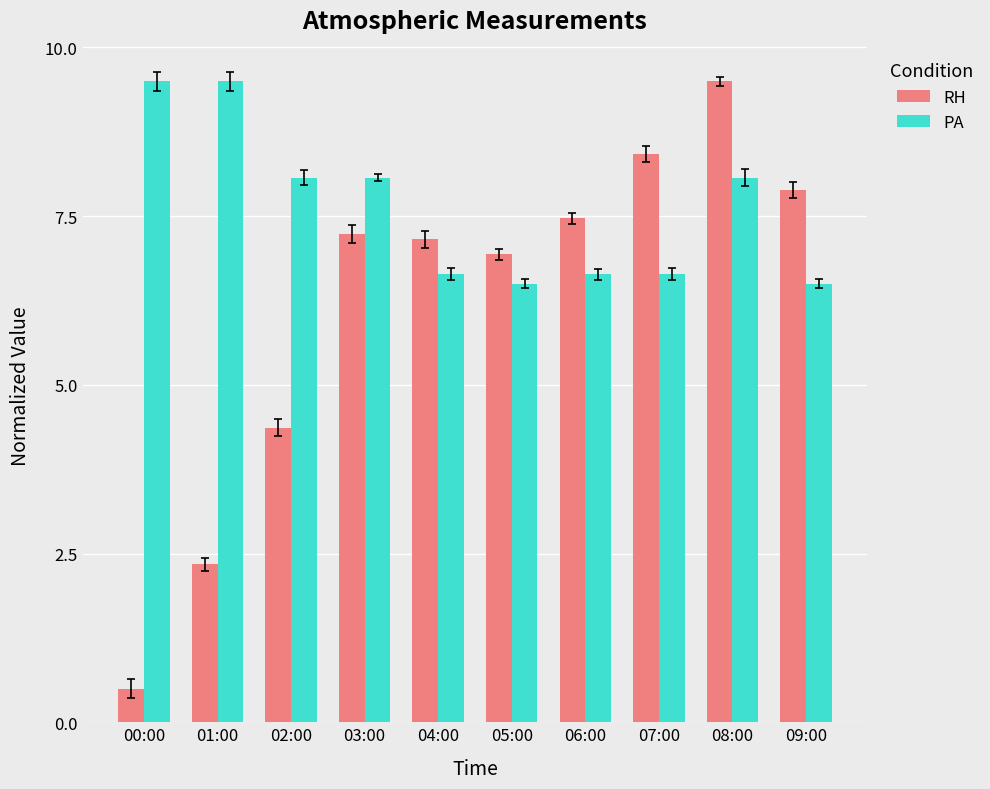

True or false: RH has a value of 0.5 at 00:00.

True